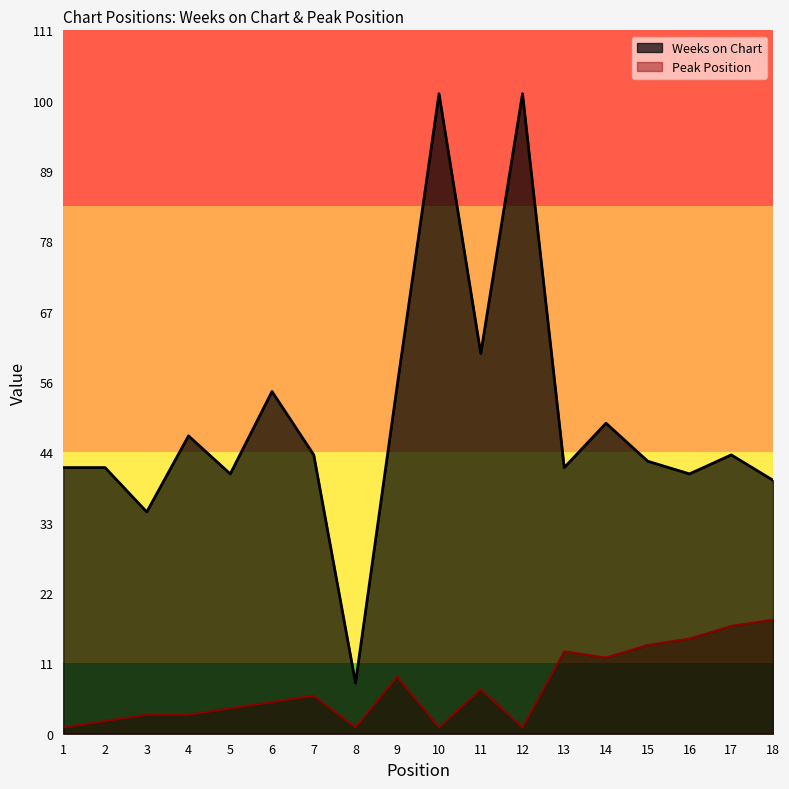

Reading right to left, transcribe all the data shown in this chart.

Weeks on Chart: 18=40	17=44	16=41	15=43	14=49	13=42	12=101	11=60	10=101	9=55	8=8	7=44	6=54	5=41	4=47	3=35	2=42	1=42
Peak Position: 18=18	17=17	16=15	15=14	14=12	13=13	12=1	11=7	10=1	9=9	8=1	7=6	6=5	5=4	4=3	3=3	2=2	1=1